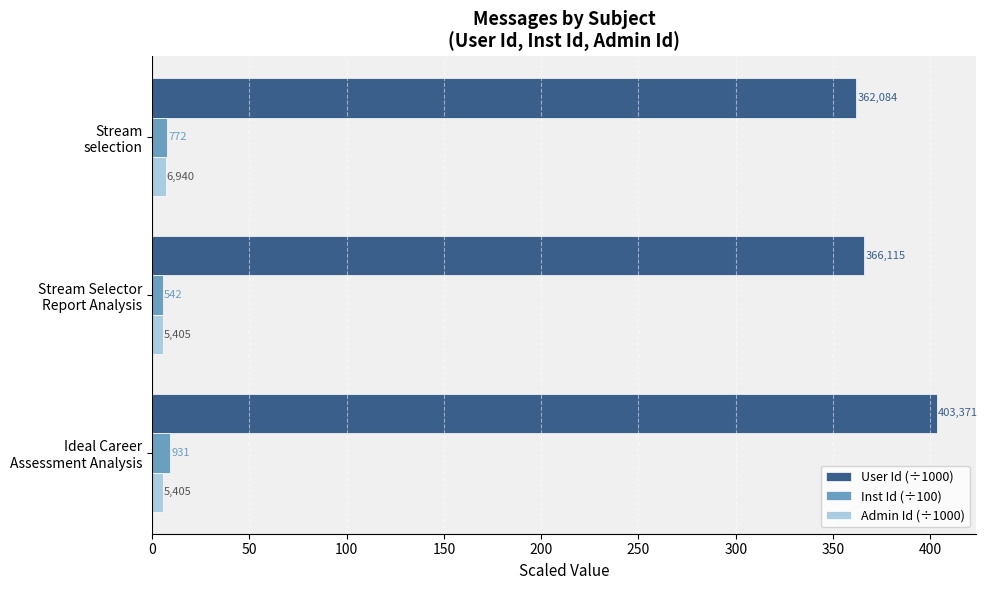

What is the sum of all Inst Id (÷100) values?

22.4